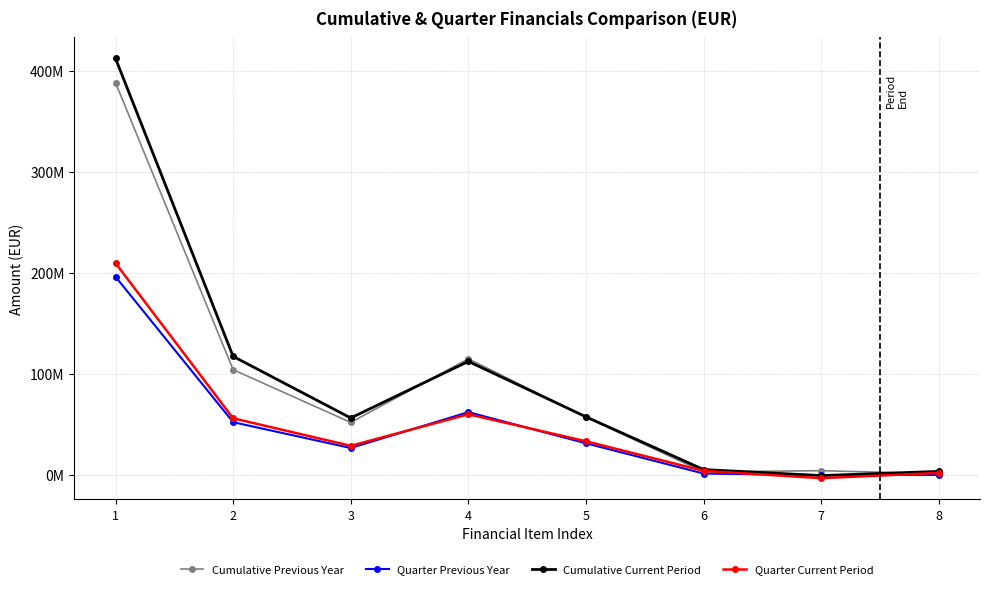

True or false: Quarter Current Period and Cumulative Current Period cross at least once.

False